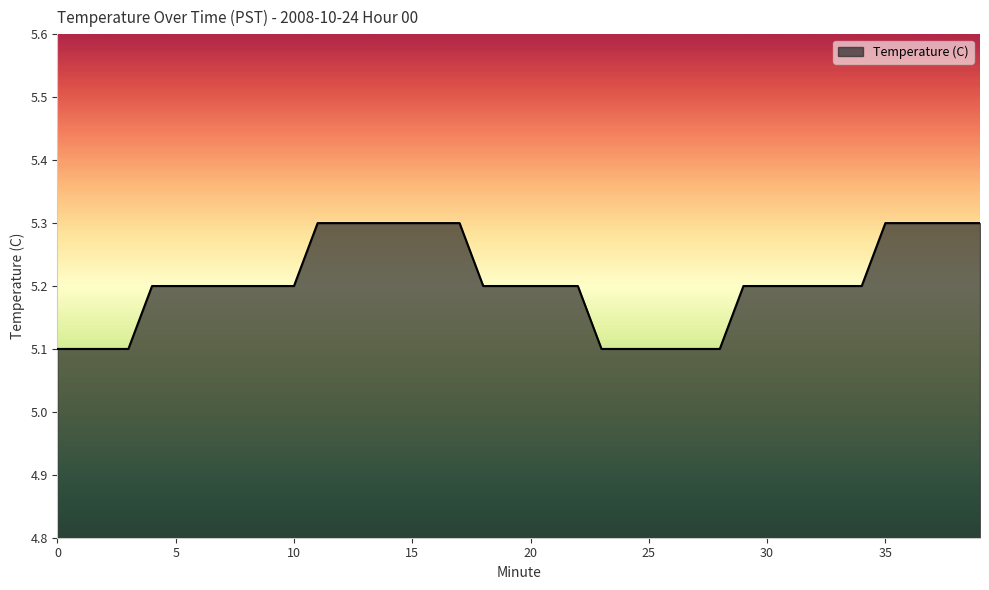

What is the minimum value shown in the chart?

5.1